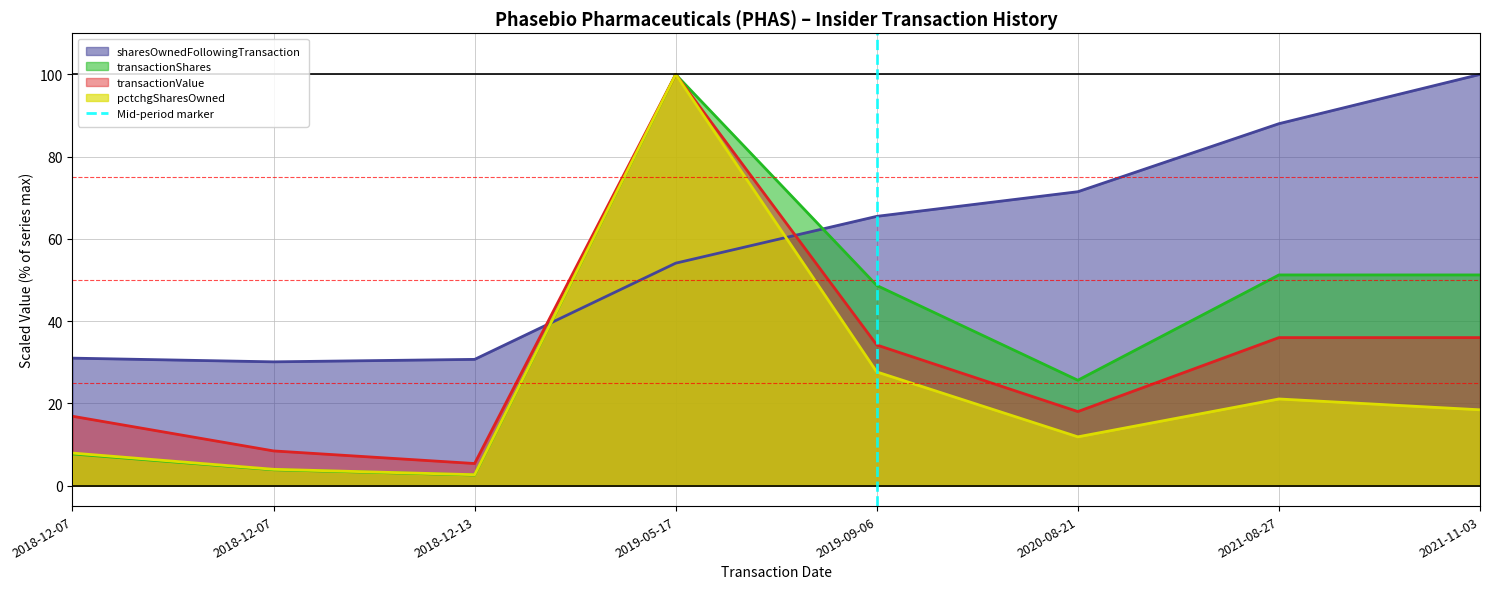

What is the difference between the values at 2019-09-06 and 2019-09-06?

1